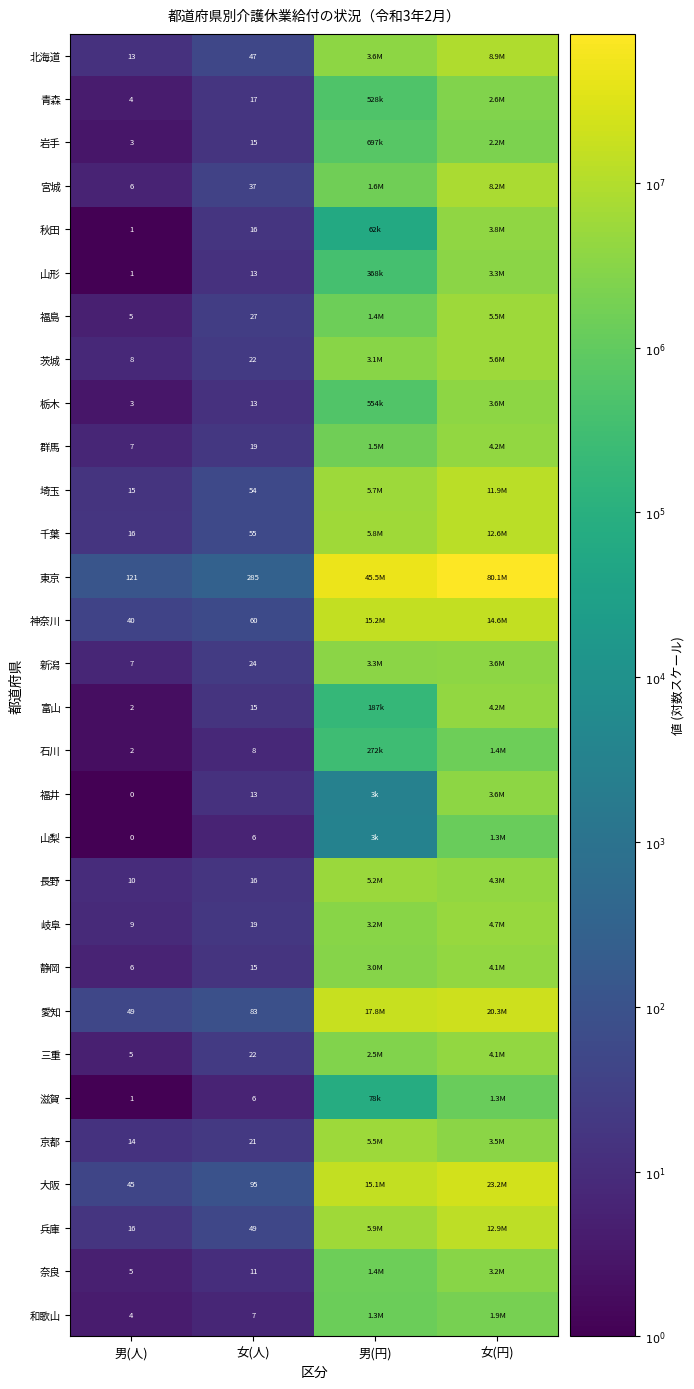

Which has a higher value, 男(円) or 女(円)?

女(円)